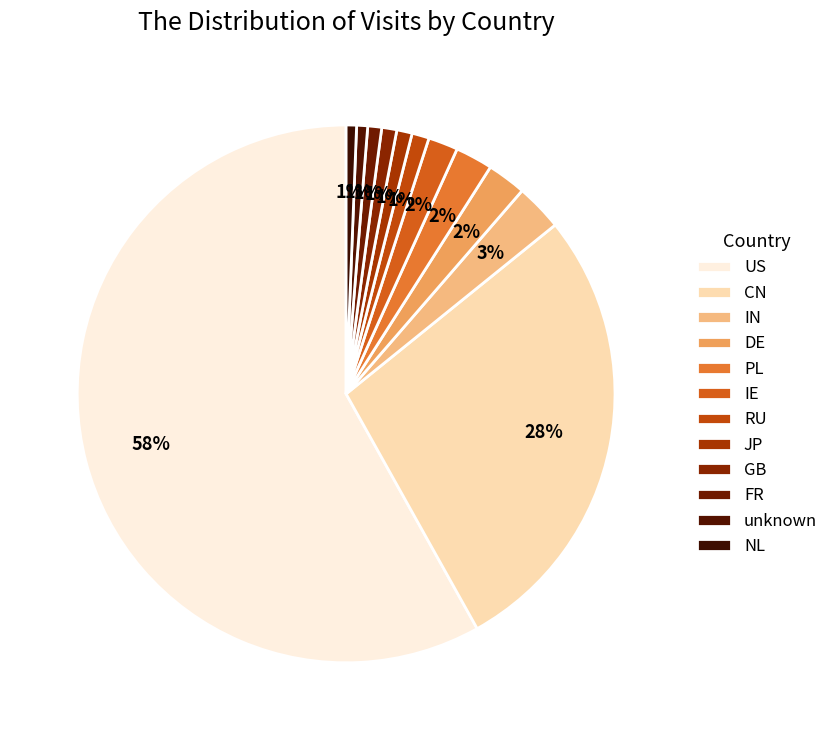

Is there a majority slice in this chart?

Yes